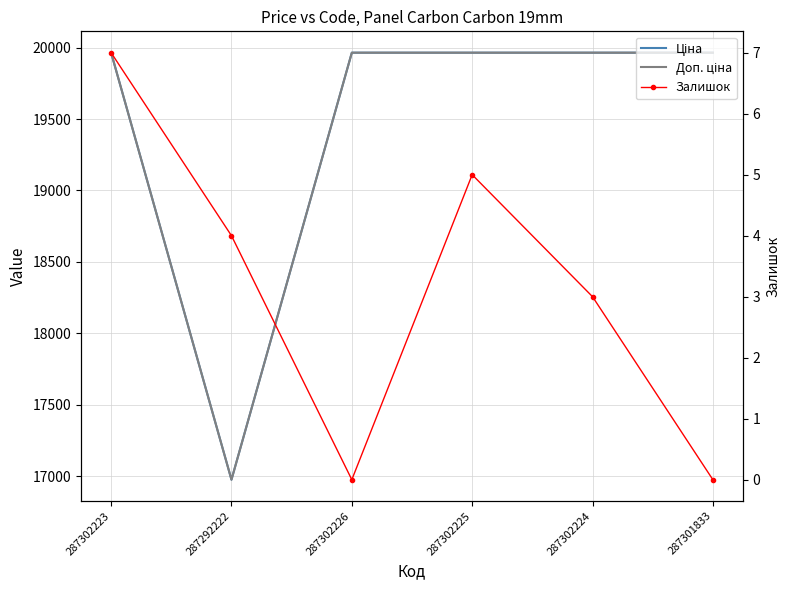

Rank the series at 287302223 from lowest to highest value.

Залишок, Ціна, Доп. ціна